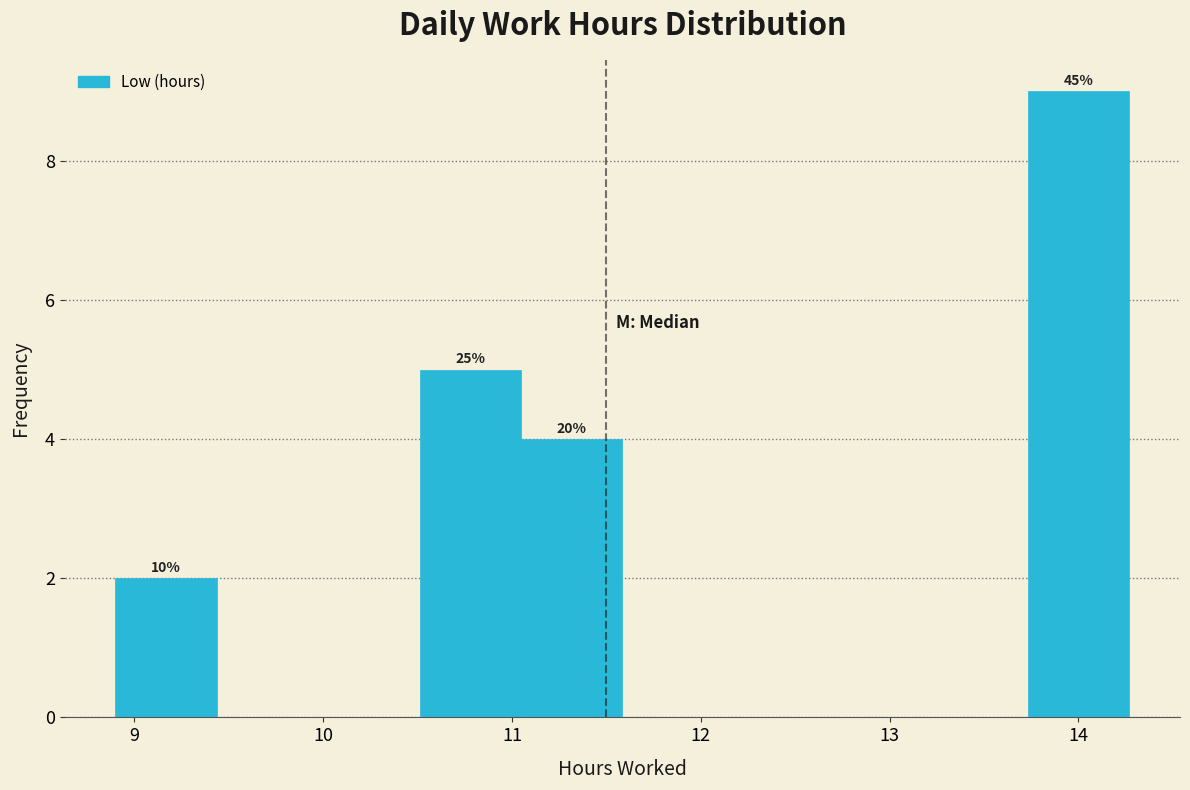

Which range on the x-axis has the tallest bar?

13.7 to 14.3